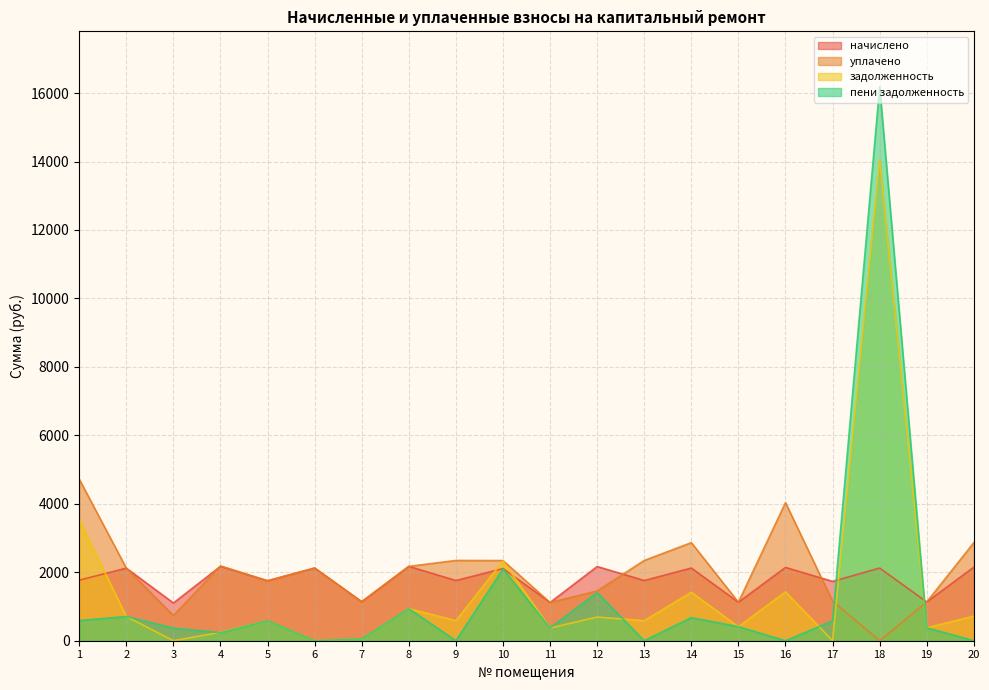

What is the average value of the начислено series?

1789.5